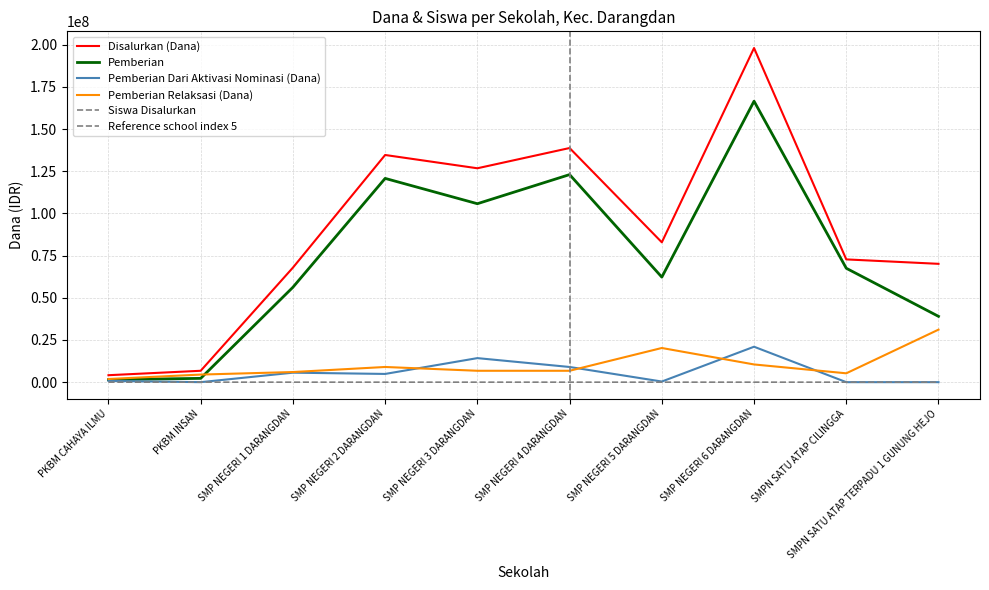

Count the number of categories in the chart.

10